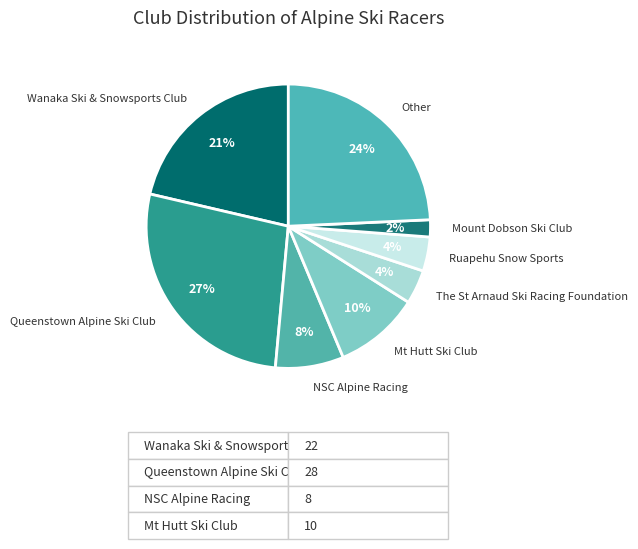

Which category has the smallest portion of the pie?

Mount Dobson Ski Club